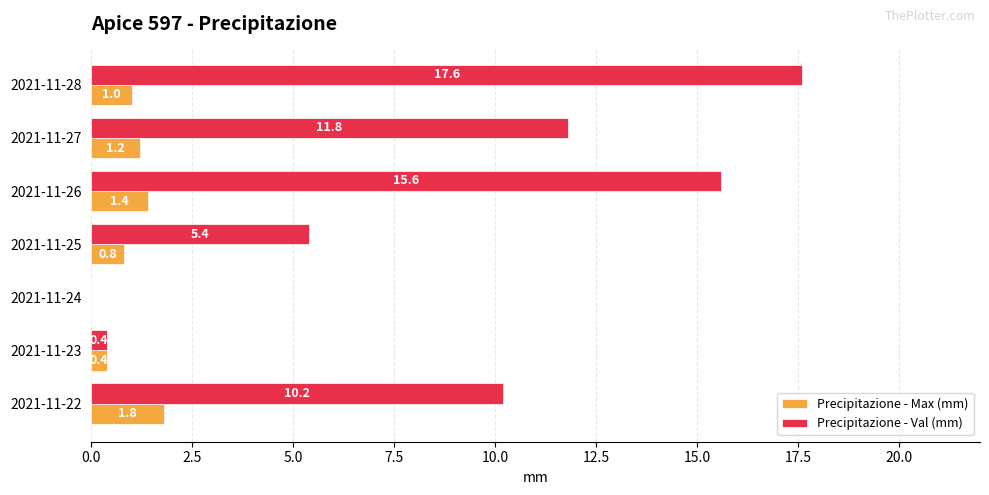

What are all the series names shown in the legend?

Precipitazione - Max (mm), Precipitazione - Val (mm)